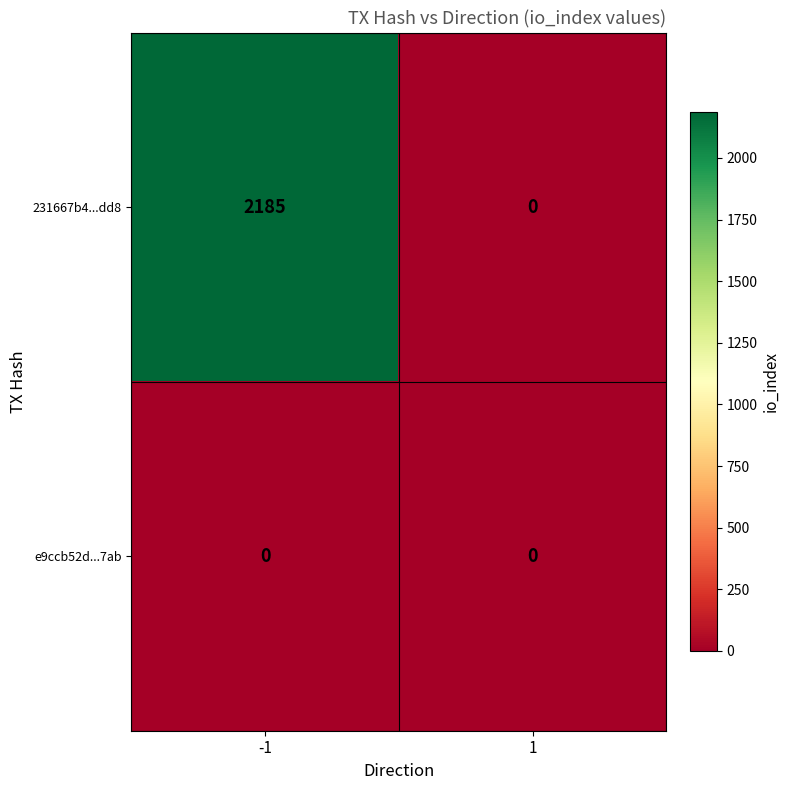

Reading left to right, transcribe all the data shown in this chart.

231667b4...dd8: -1=2185	1=0
e9ccb52d...7ab: -1=0	1=0